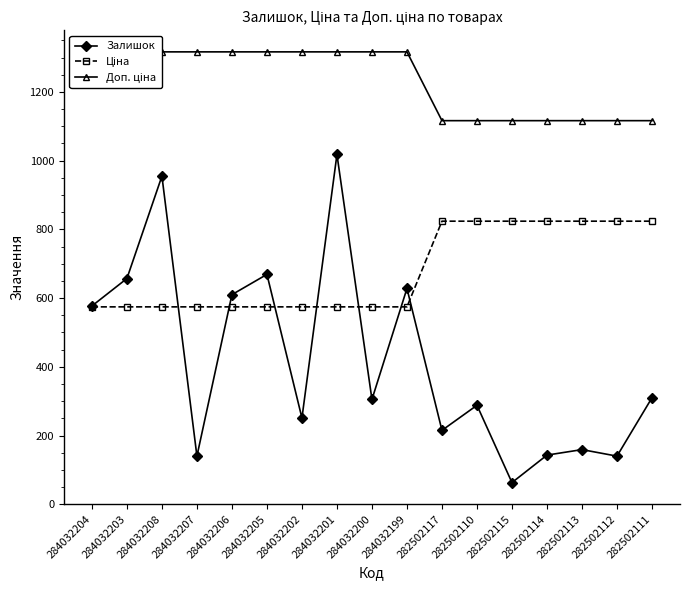

What is the highest value of the Залишок series?

1018.0